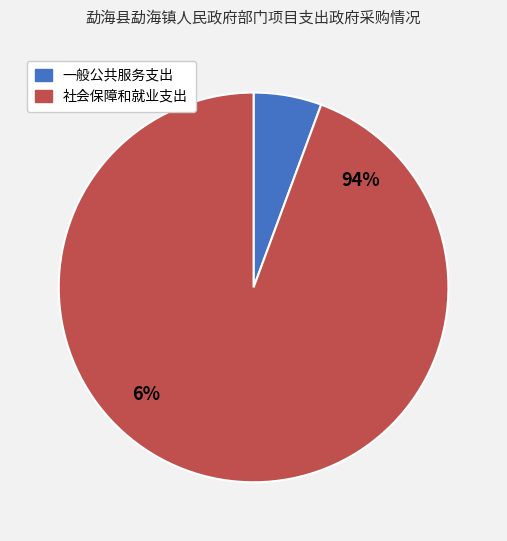

Is there any slice that represents more than half of the pie?

Yes